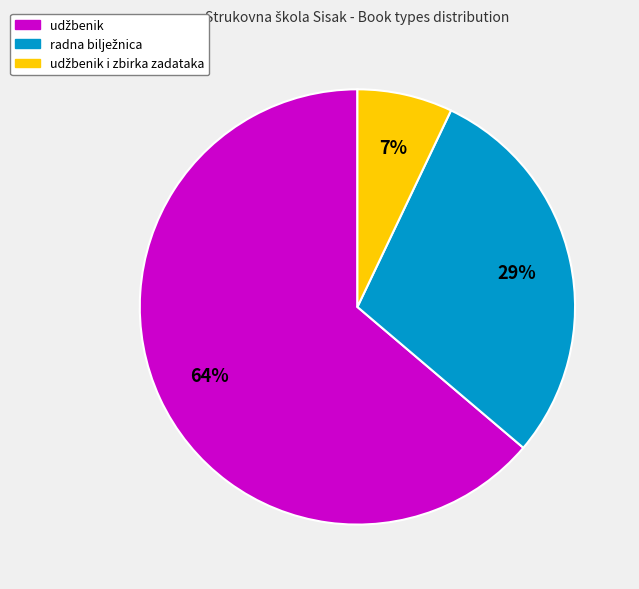

To the nearest percent, what is the difference between the largest and smallest slice percentages?

57%